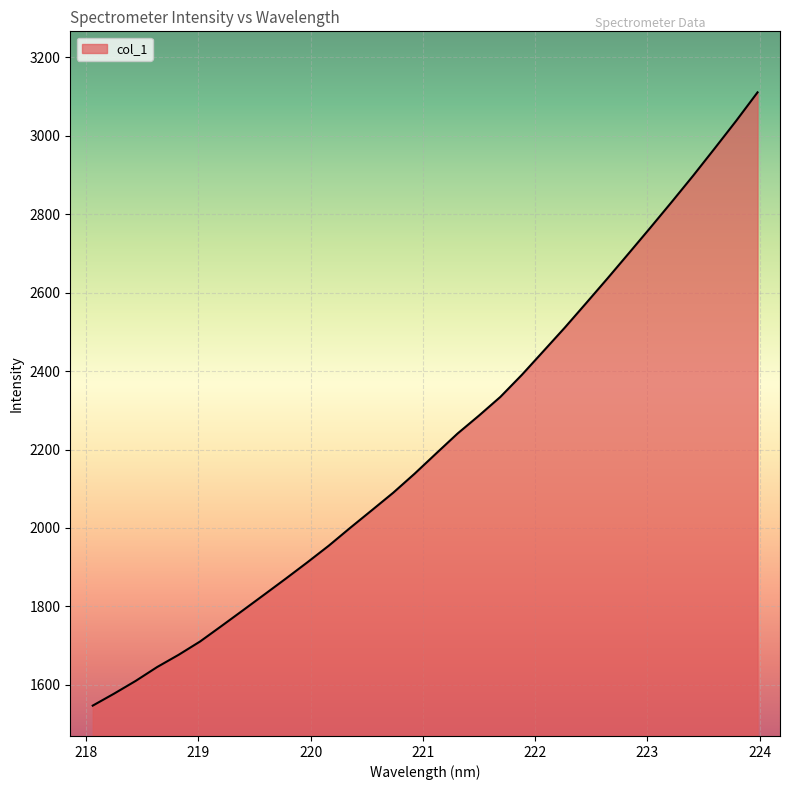

What is the greatest value displayed?

3110.3